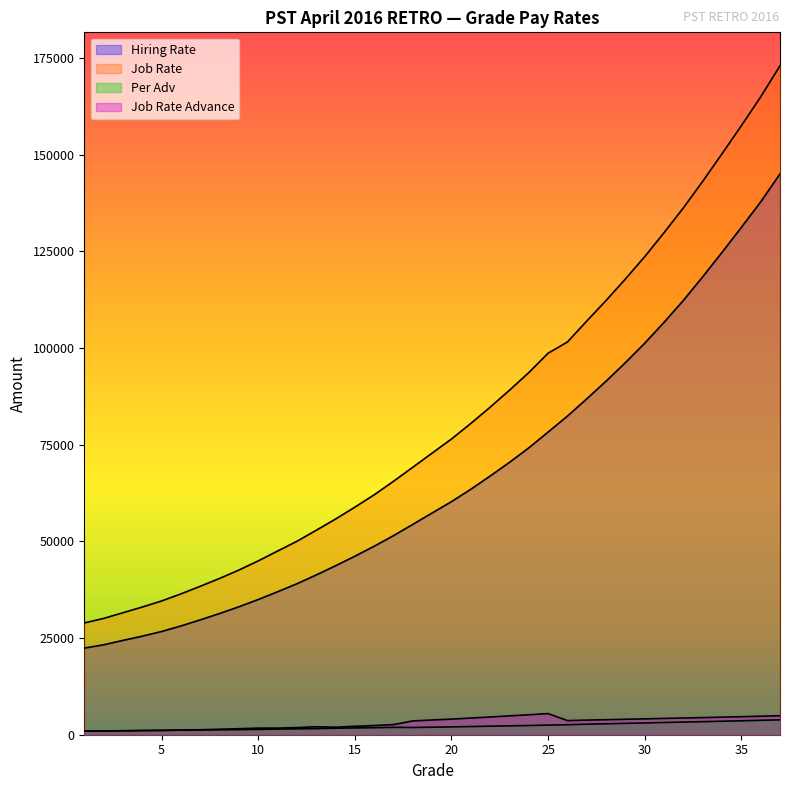

At which label is Job Rate Advance closest to 3198?

18